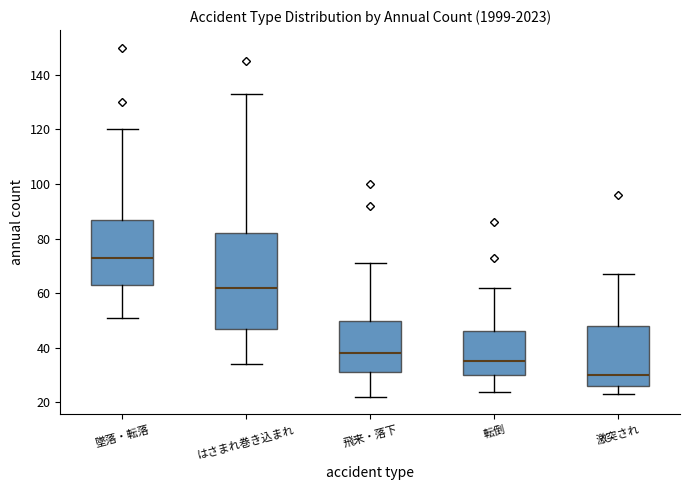

Comparing the boxes themselves (not the whiskers), which one is the tallest?

はさまれ巻き込まれ